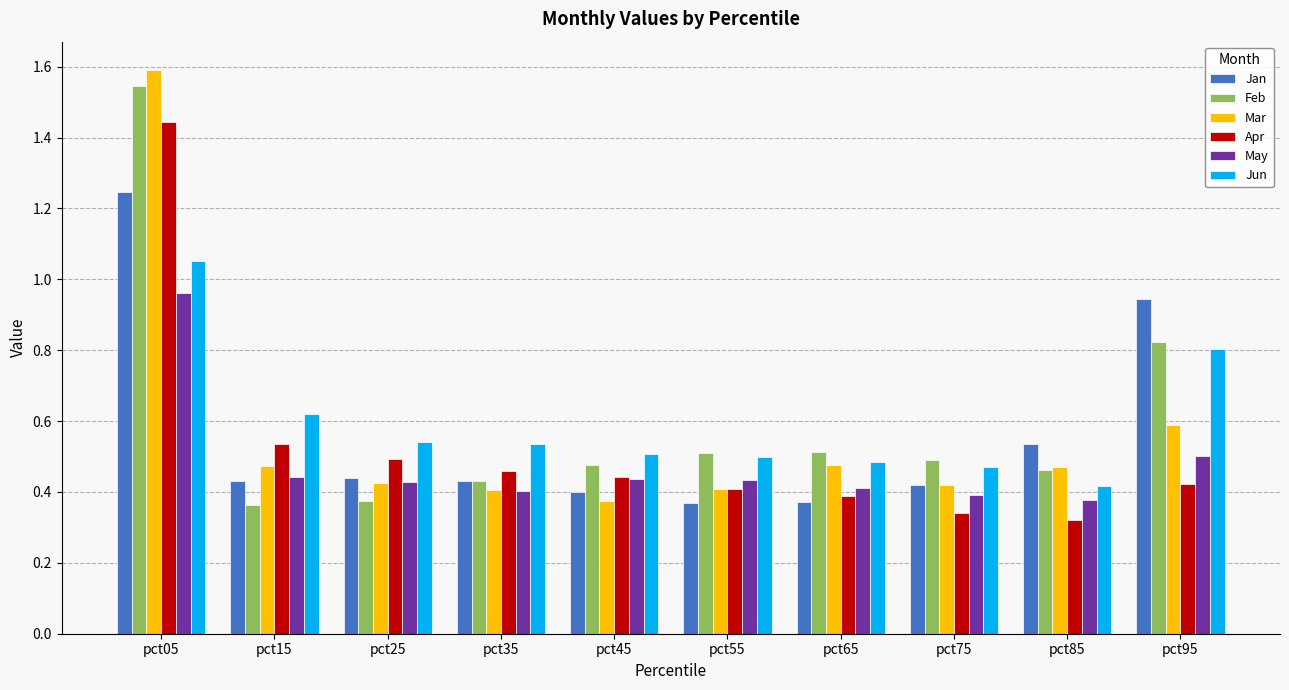

What is the sum of all Jan values?

5.6